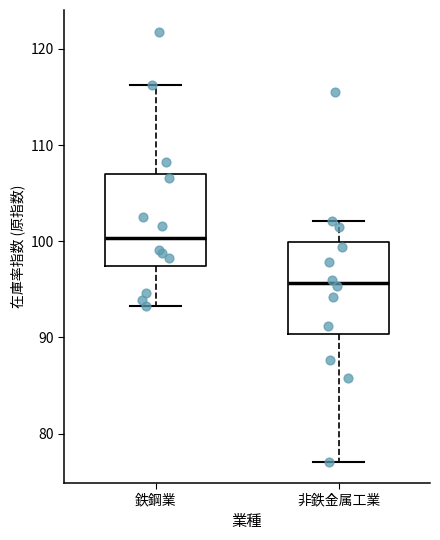

Which box's median line is the lowest?

非鉄金属工業